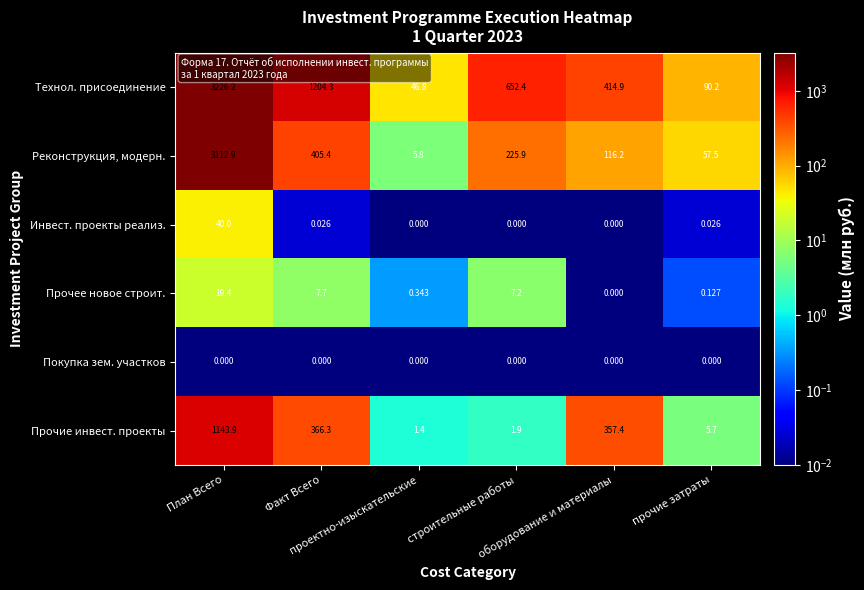

Which series has the largest total across all categories?

Технол. присоединение